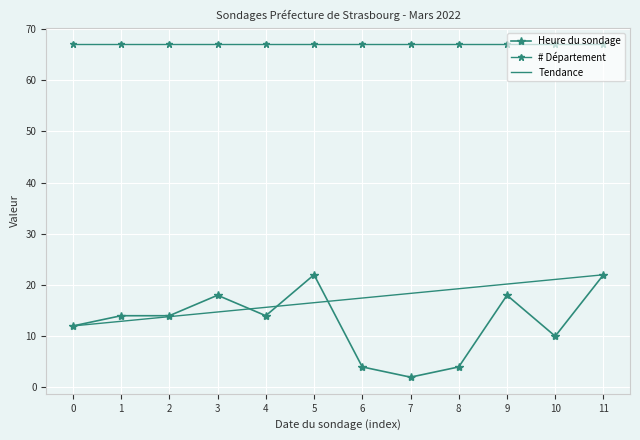

Reading left to right, transcribe all the data shown in this chart.

Heure du sondage: 12.0	14.0	14.0	18.0	14.0	22.0	4.0	2.0	4.0	18.0	10.0	22.0
# Département: 67.0	67.0	67.0	67.0	67.0	67.0	67.0	67.0	67.0	67.0	67.0	67.0
Tendance: 12.0	12.9	13.8	14.7	15.6	16.5	17.5	18.4	19.3	20.2	21.1	22.0